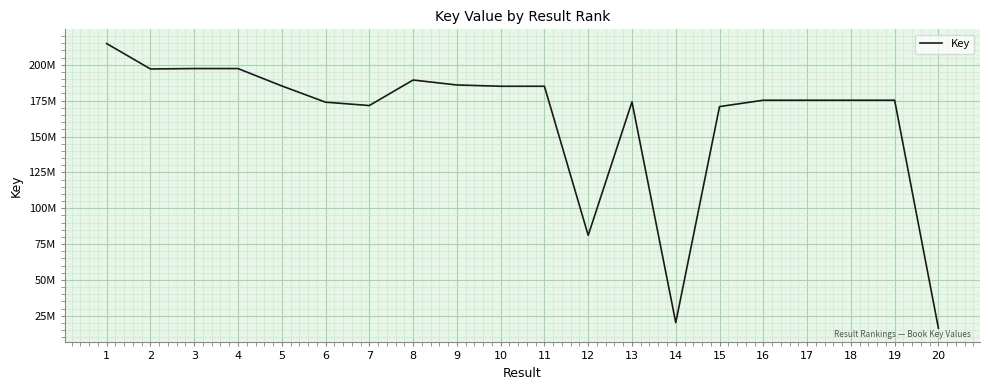

Which category has the highest value across all series?

1